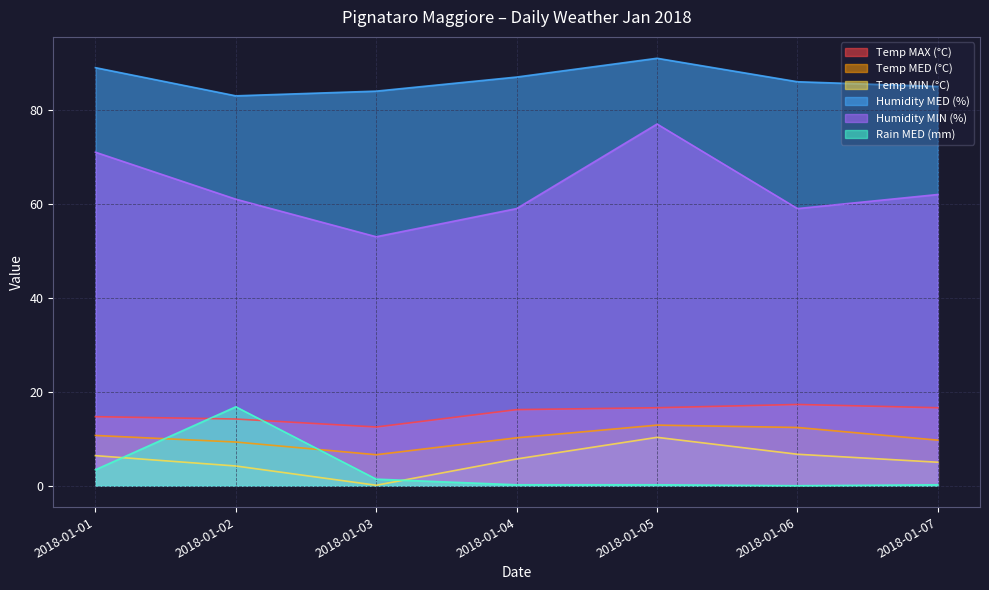

List the labels in order of Humidity MIN (%) value, smallest first.

2018-01-03, 2018-01-04, 2018-01-06, 2018-01-02, 2018-01-07, 2018-01-01, 2018-01-05